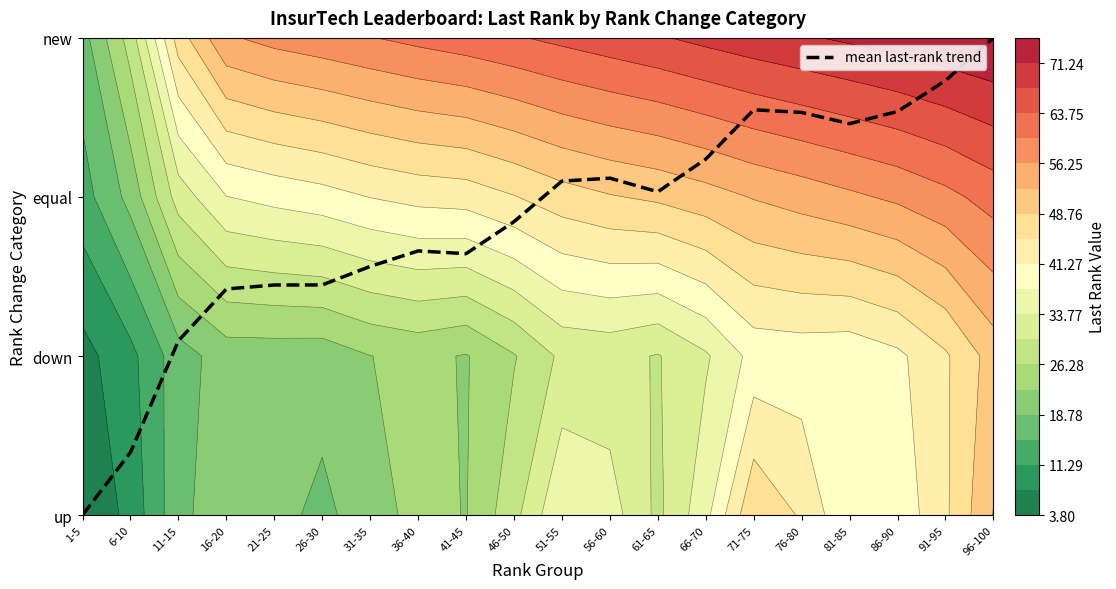

List the labels in order of value, smallest first.

1-5, 6-10, 11-15, 16-20, 21-25, 26-30, 31-35, 41-45, 36-40, 46-50, 61-65, 51-55, 56-60, 66-70, 81-85, 76-80, 86-90, 71-75, 91-95, 96-100